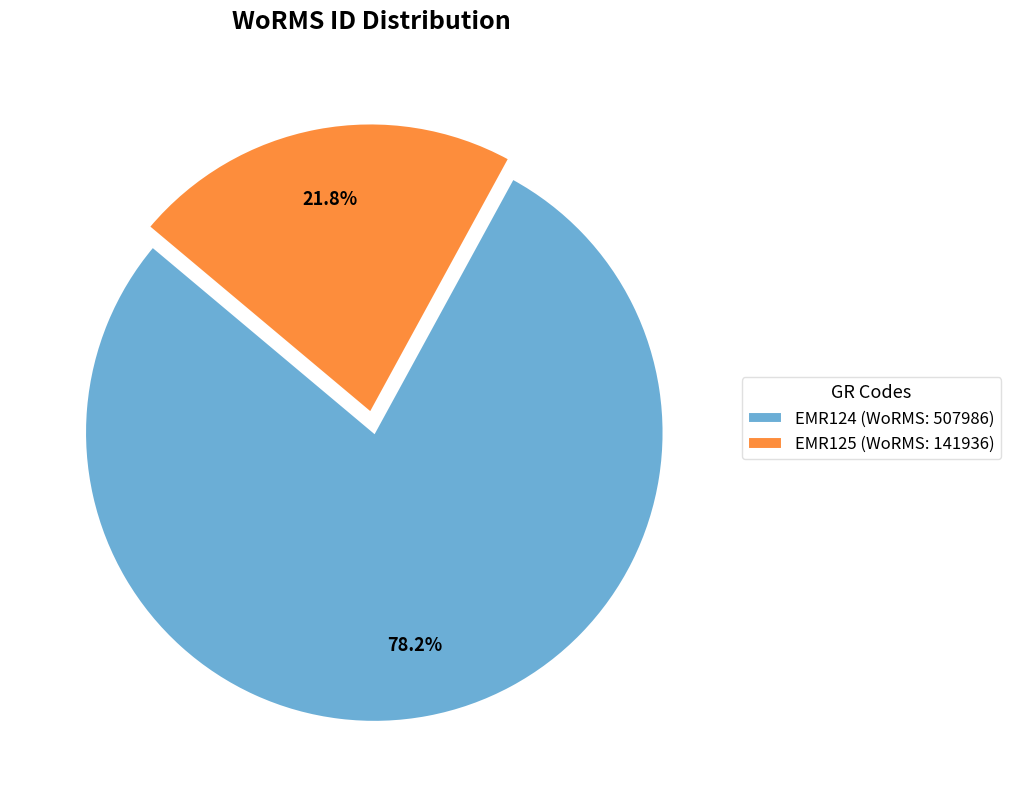

How many slices are in this pie chart?

2